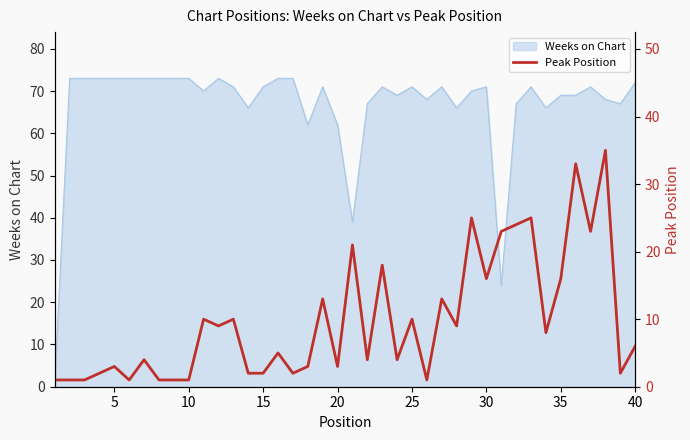

The value of Weeks on Chart at 5 is 73. True or false?

True